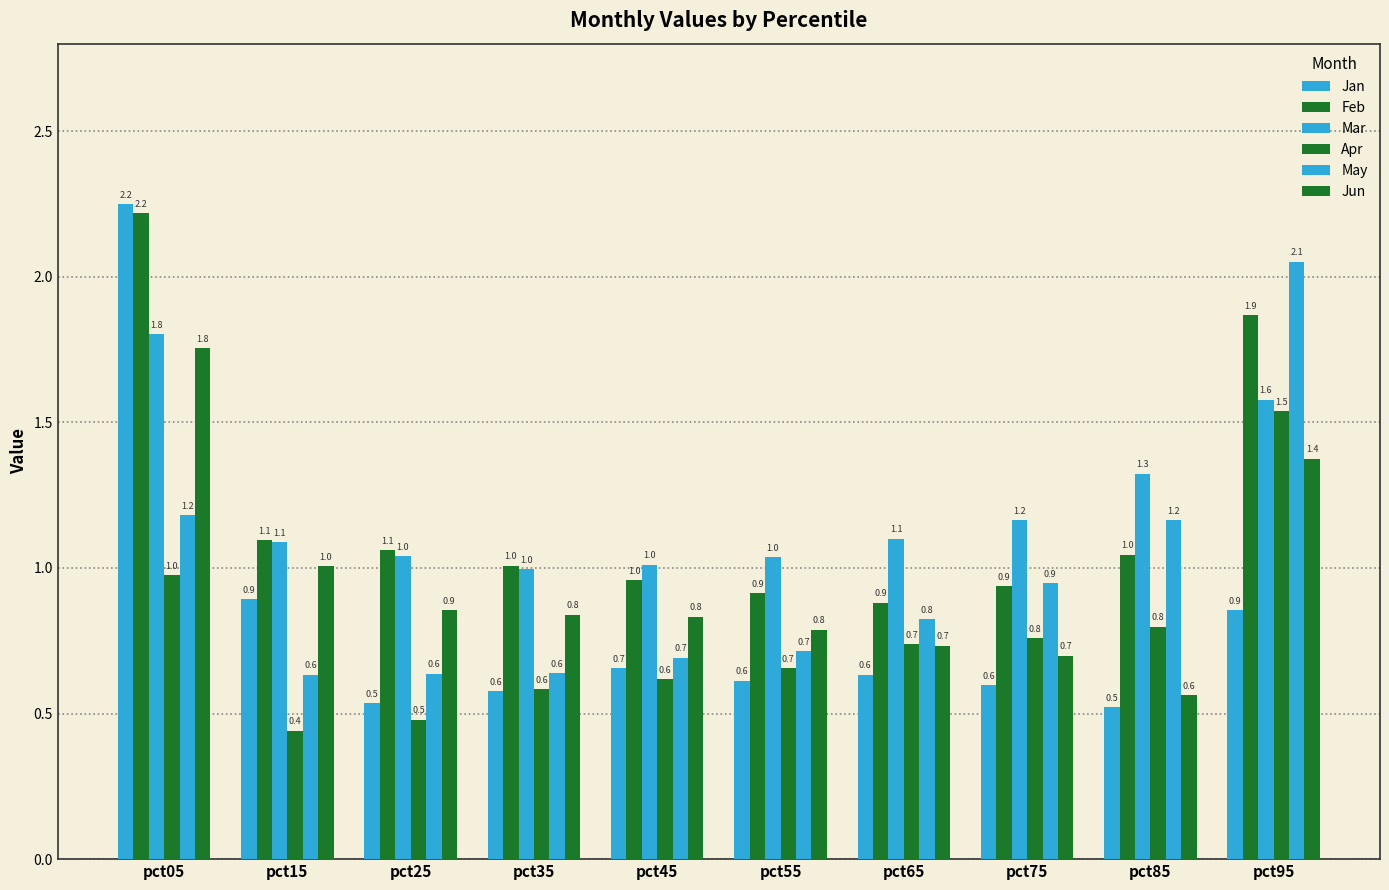

Is it true that Feb equals 1.1 at pct15?

True